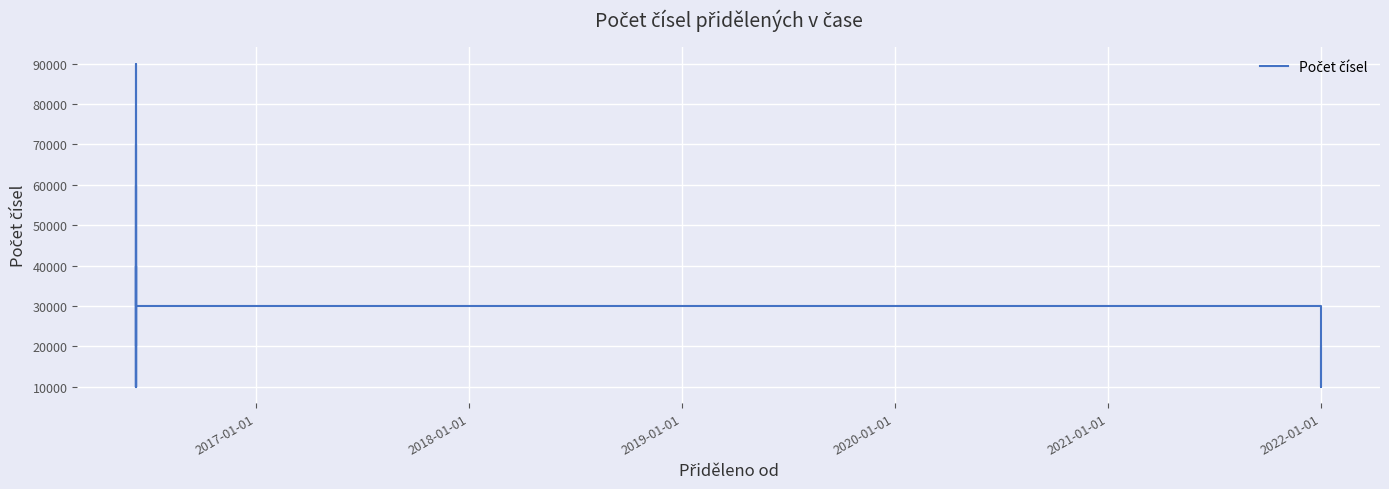

Where is the data nearest to the value 50000?

2019-01-01